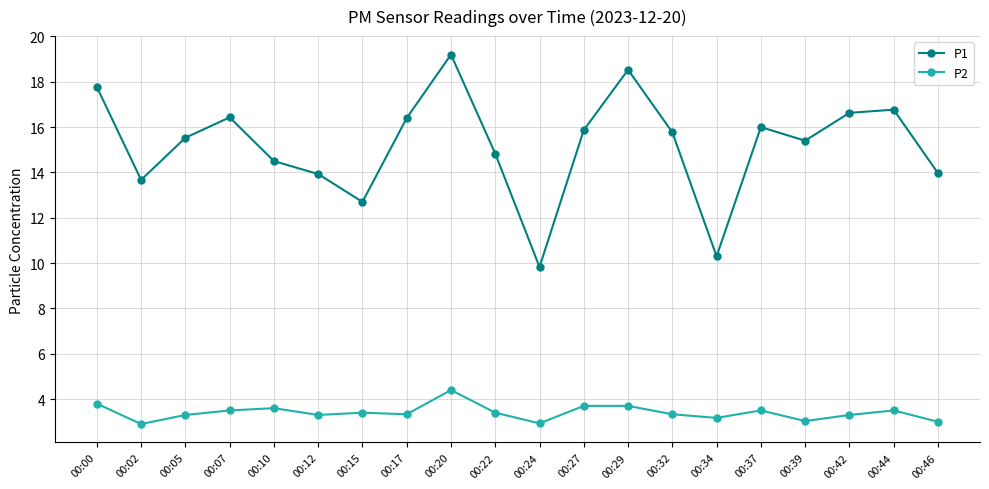

True or false: P1 and P2 cross at least once.

False